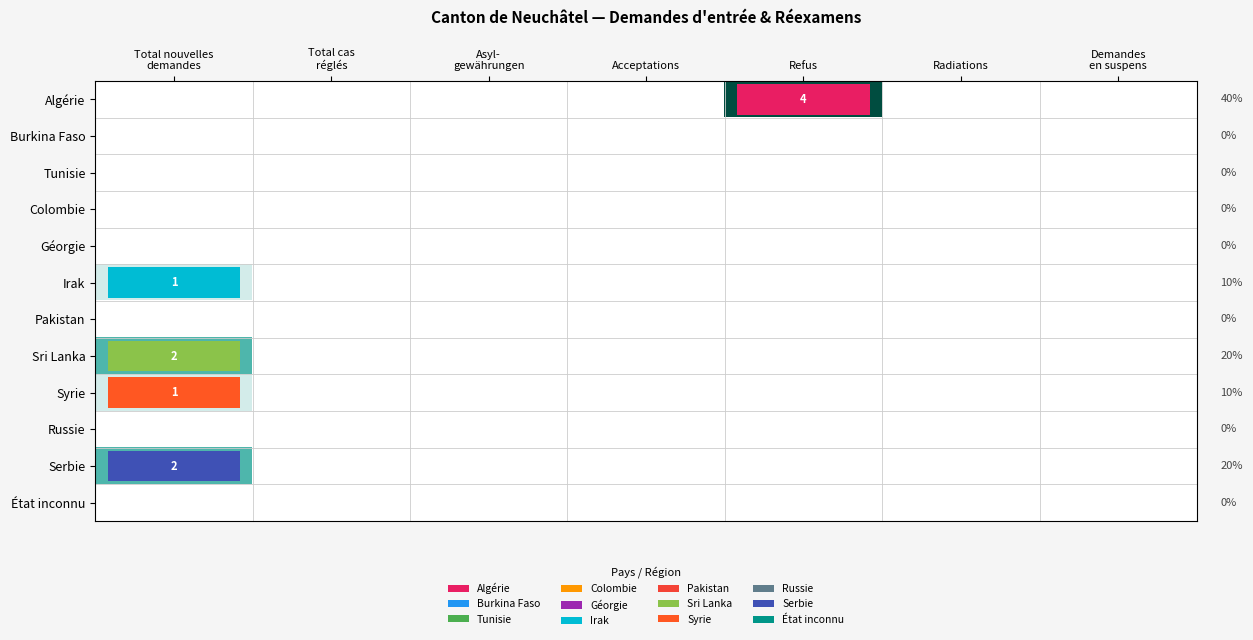

True or false: Algérie has a value of 4 at Refus.

True